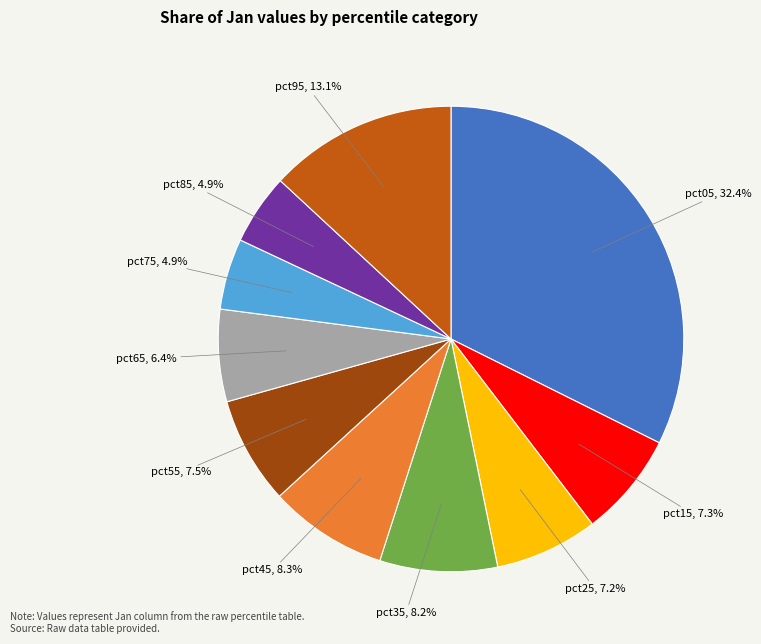

Is there a majority slice in this chart?

No